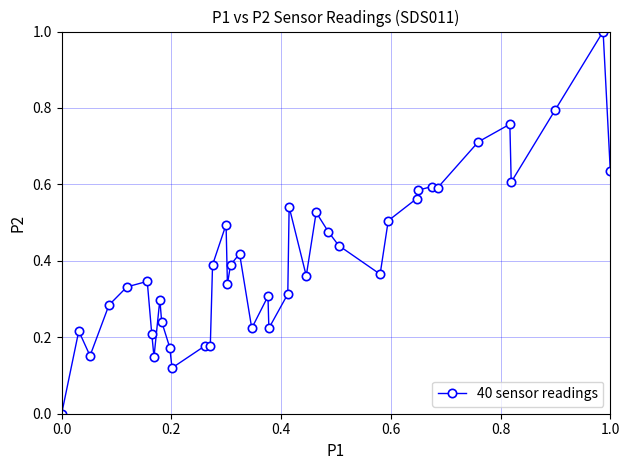

What is the maximum value shown in the chart?

1.0